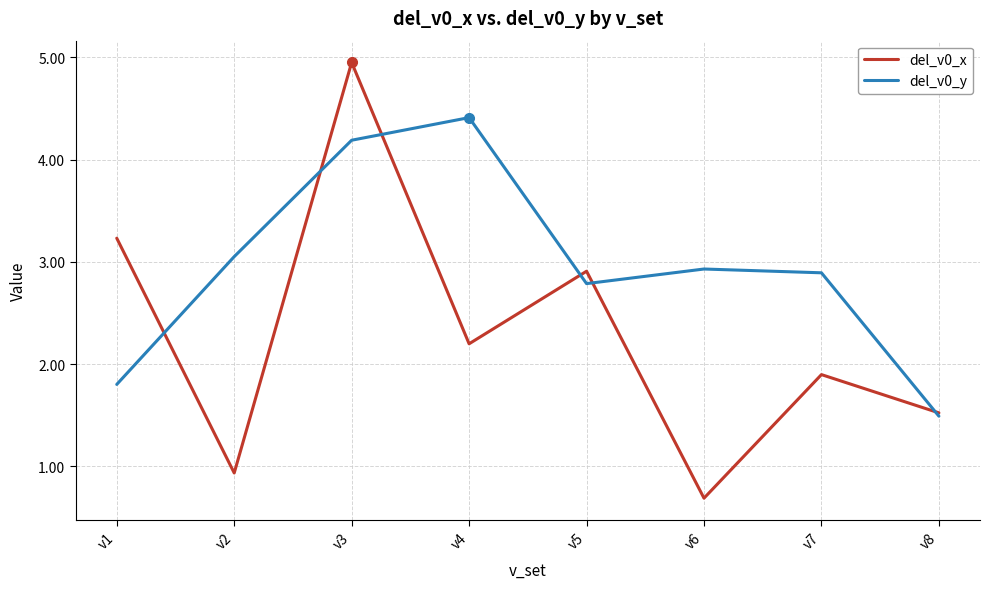

Is the value of del_v0_y at v6 greater than the value of del_v0_x at v2?

Yes